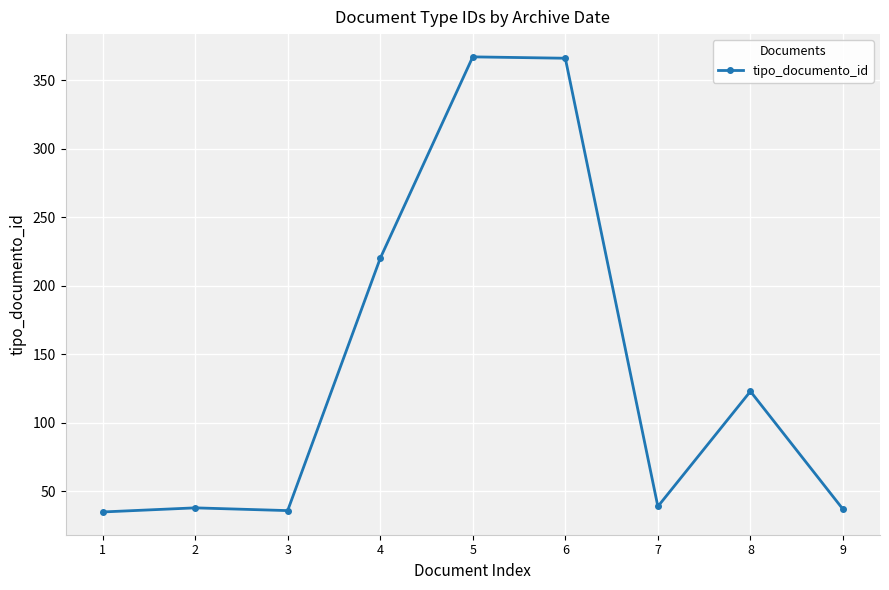

What value does the data have at 5, to the nearest 10?

370